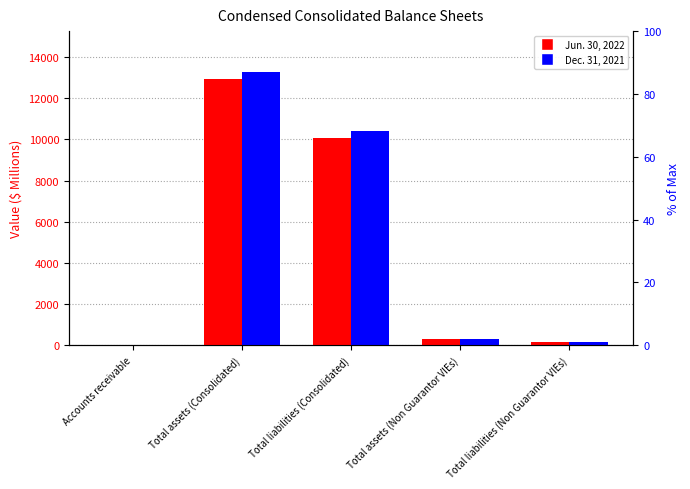

At Total assets (Non Guarantor VIEs), list the series in order from largest to smallest.

Dec. 31, 2021, Jun. 30, 2022